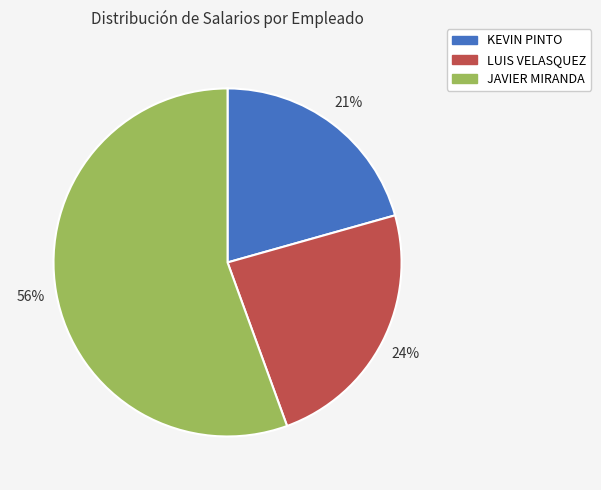

How many slices are in this pie chart?

3